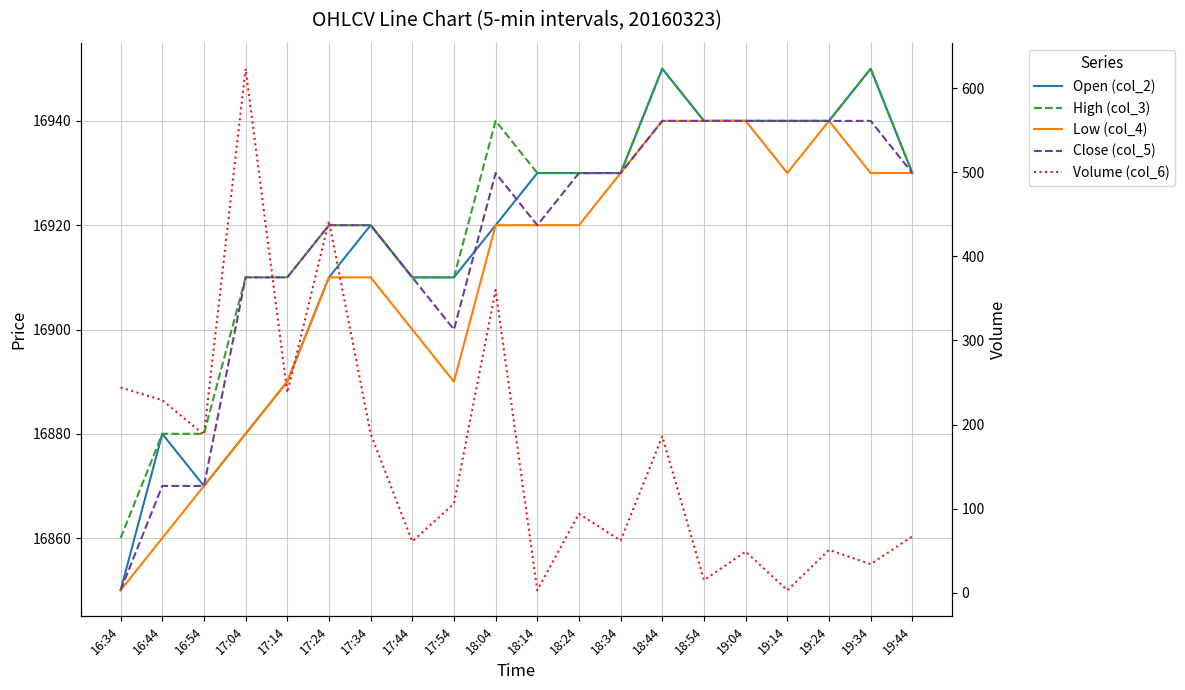

True or false: Low (col_4) and High (col_3) intersect in this chart.

False